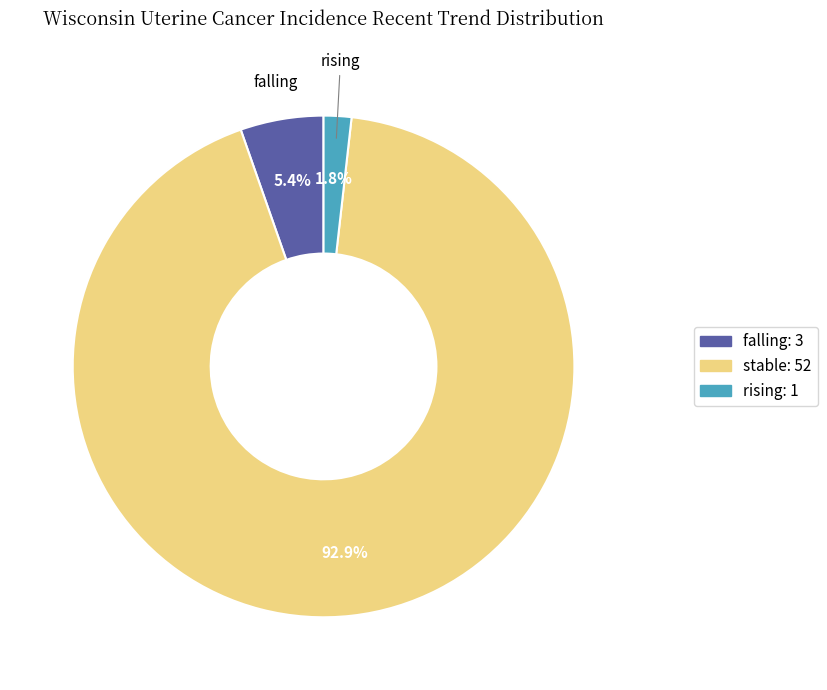

To the nearest percent, what is the difference between the largest and smallest slice percentages?

91%